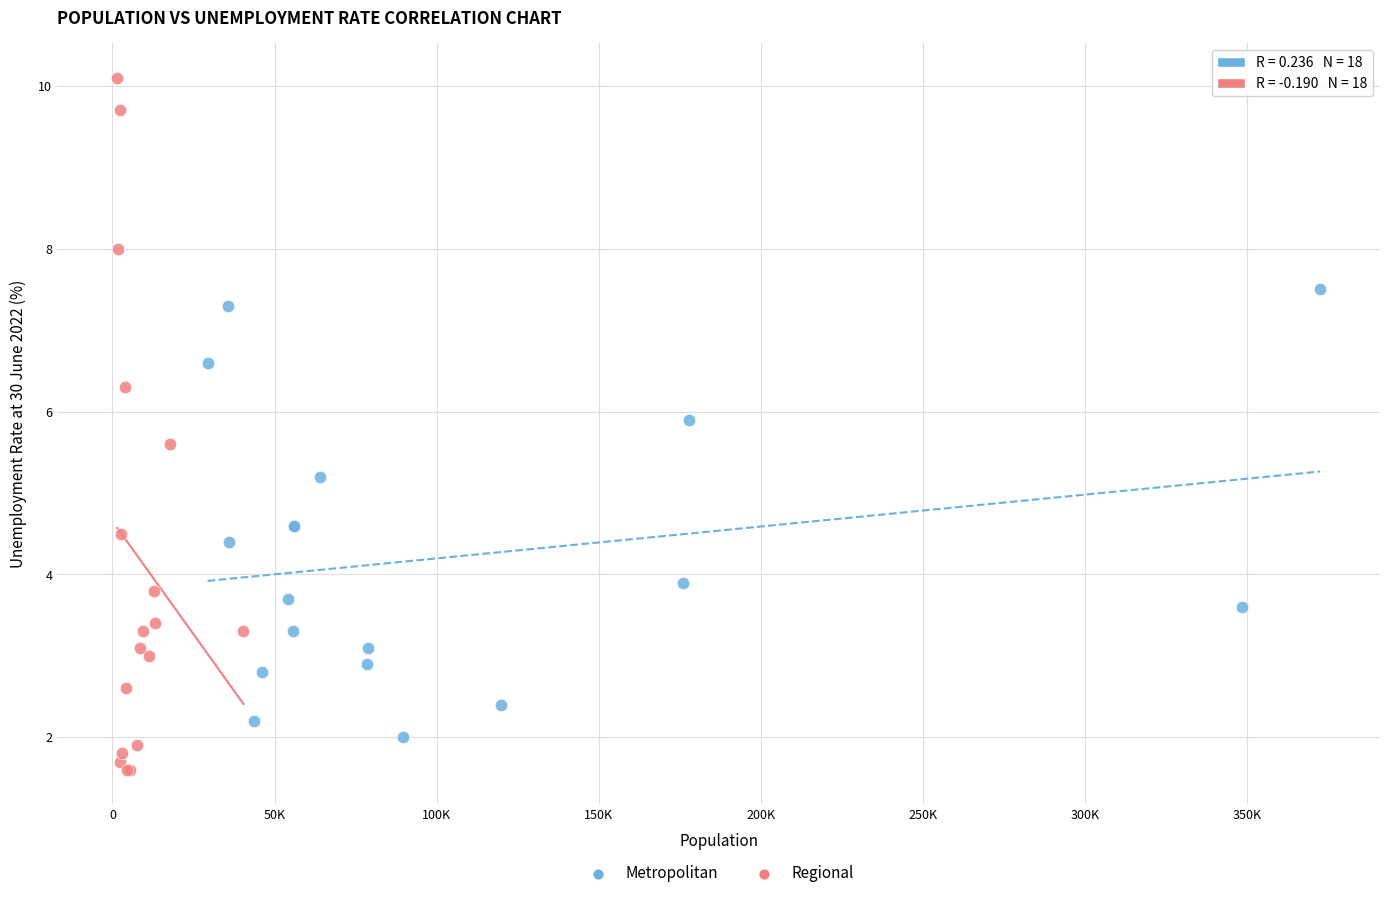

Which series has the largest Y range (max minus min)?

Regional